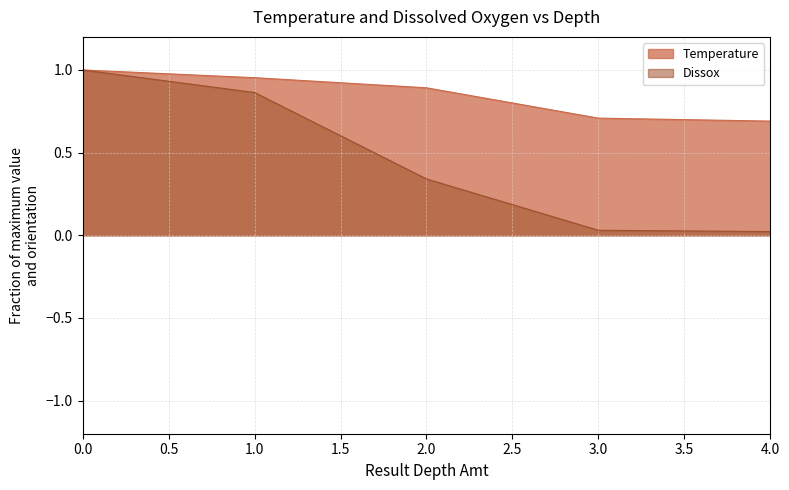

Rank the categories by Dissox value from highest to lowest.

0, 1, 2, 3, 4